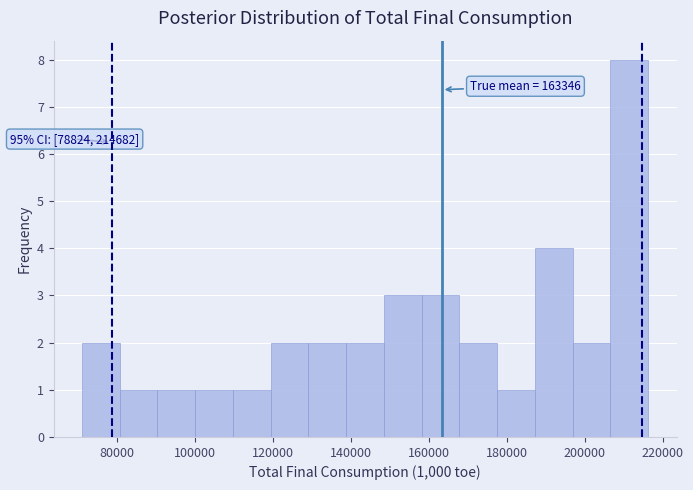

Which range on the x-axis has the tallest bar?

206000 to 216000